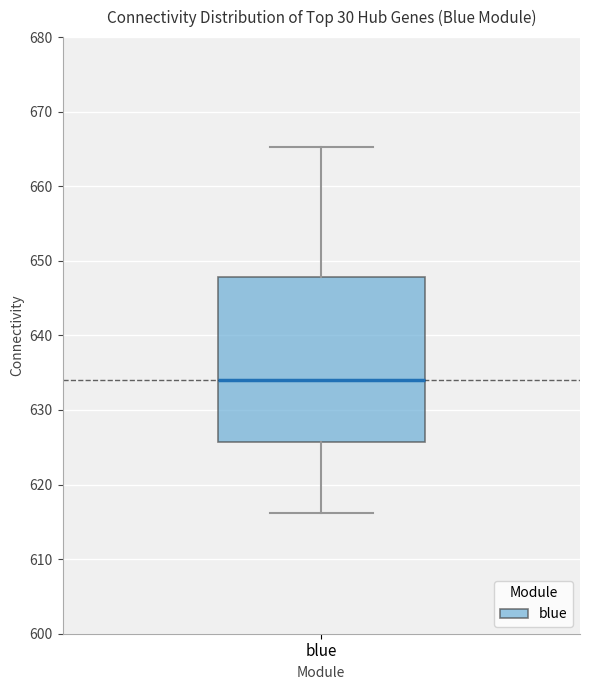

Read this box plot against the y-axis: the position of the median line, the range covered by the box, and the ends of both whiskers. The values are not printed on the chart, so give them approximately, as read against the axis.

median 634, box 626 to 648, whiskers 616 to 665